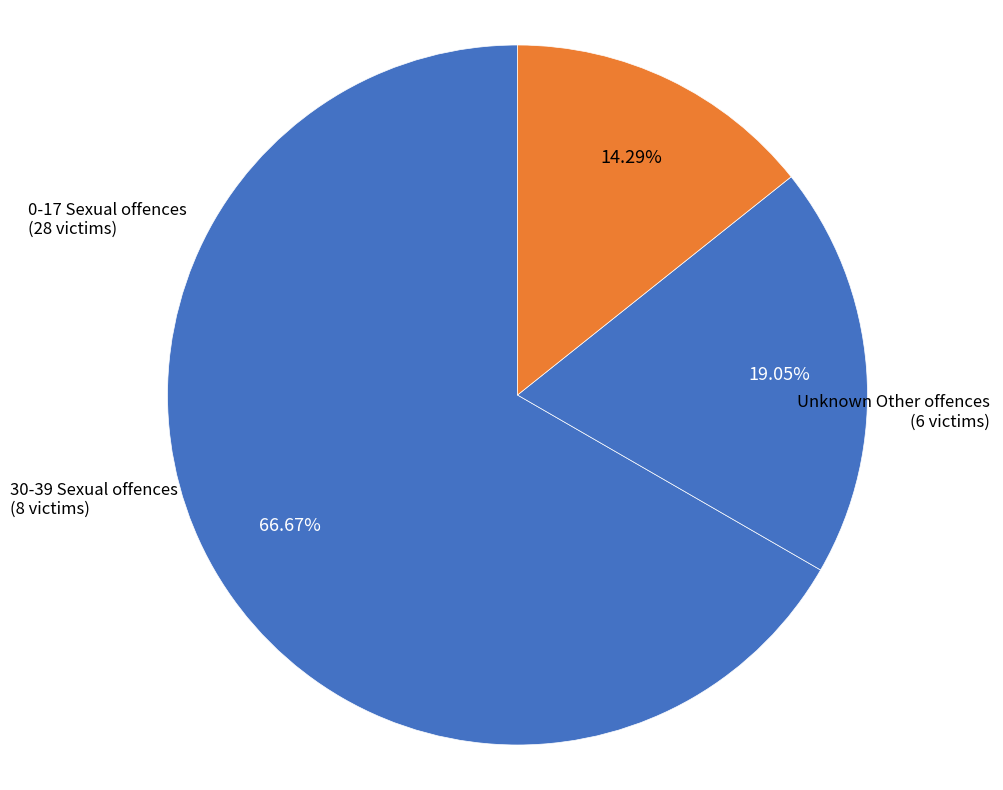

How many slices are in this pie chart?

3